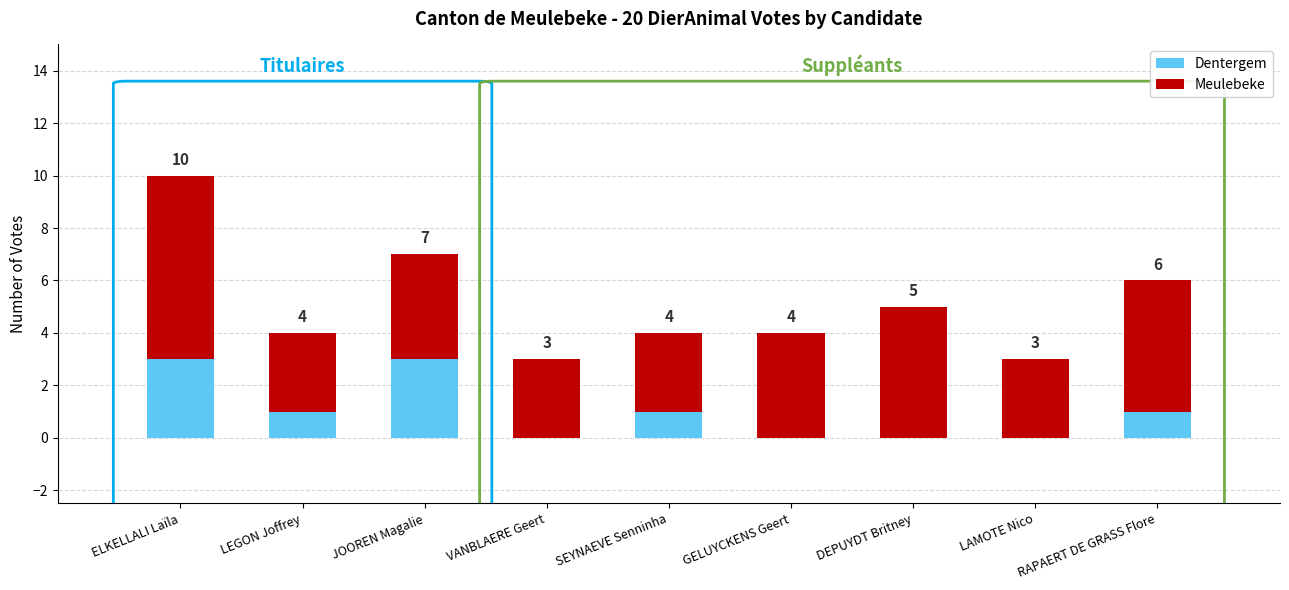

Does the chart contain stacked bars?

Yes